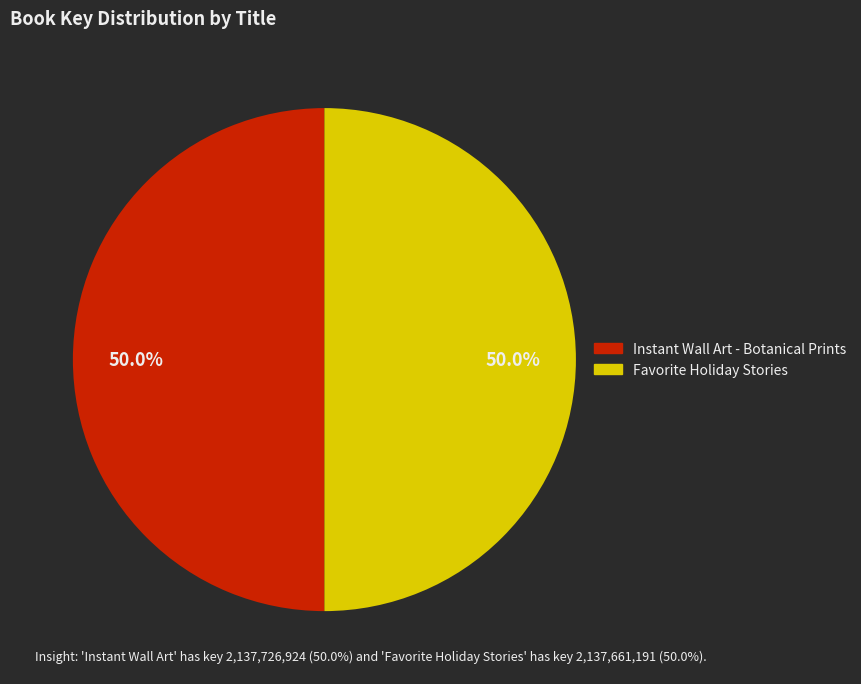

Combined, what portion of the pie is Favorite Holiday Stories and Instant Wall Art - Botanical Prints?

100.0%